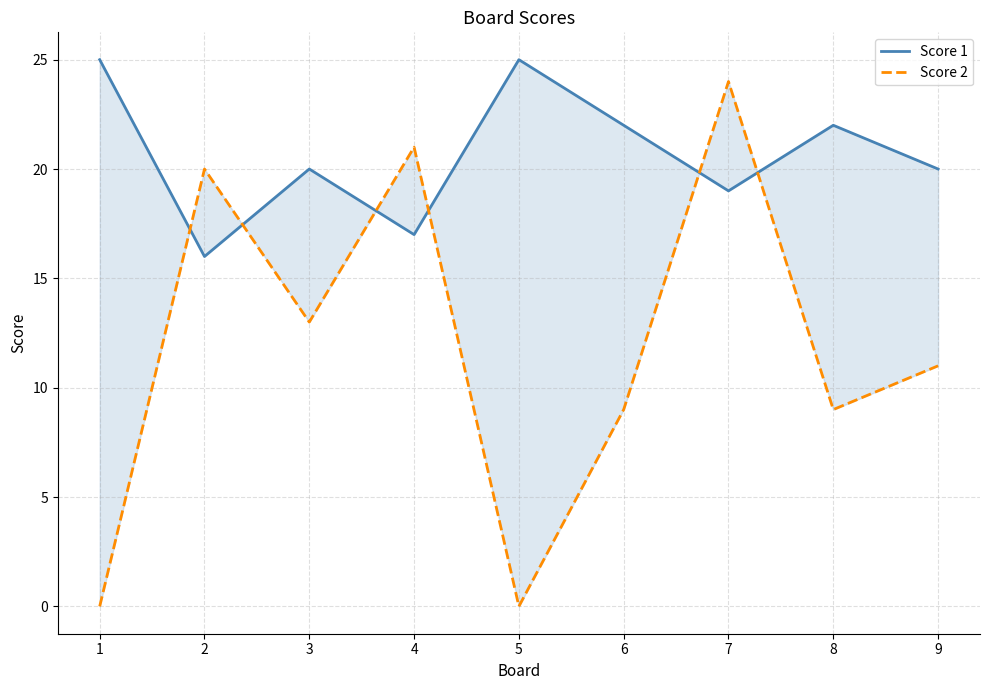

Which category has the highest value across all series?

1